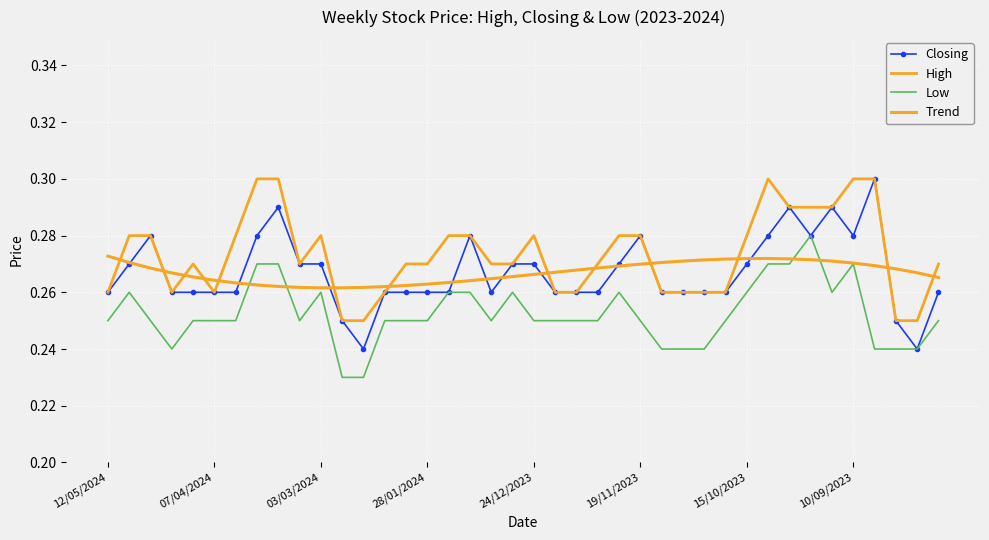

What is the sum of all Closing values?

10.7